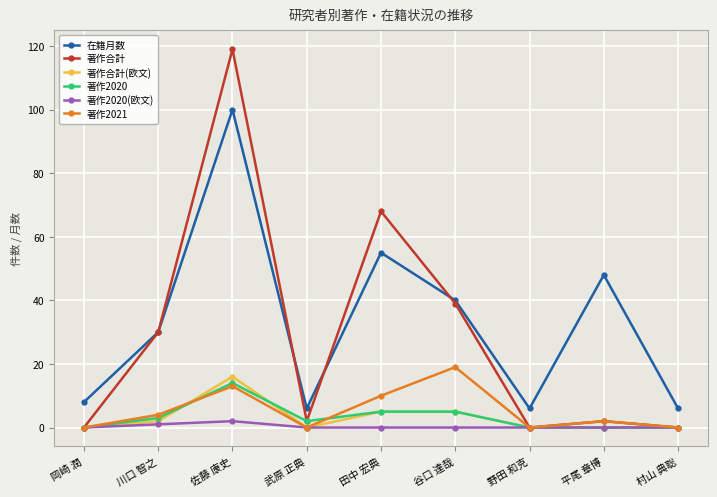

What is the total value across all series at 川口 智之?

70